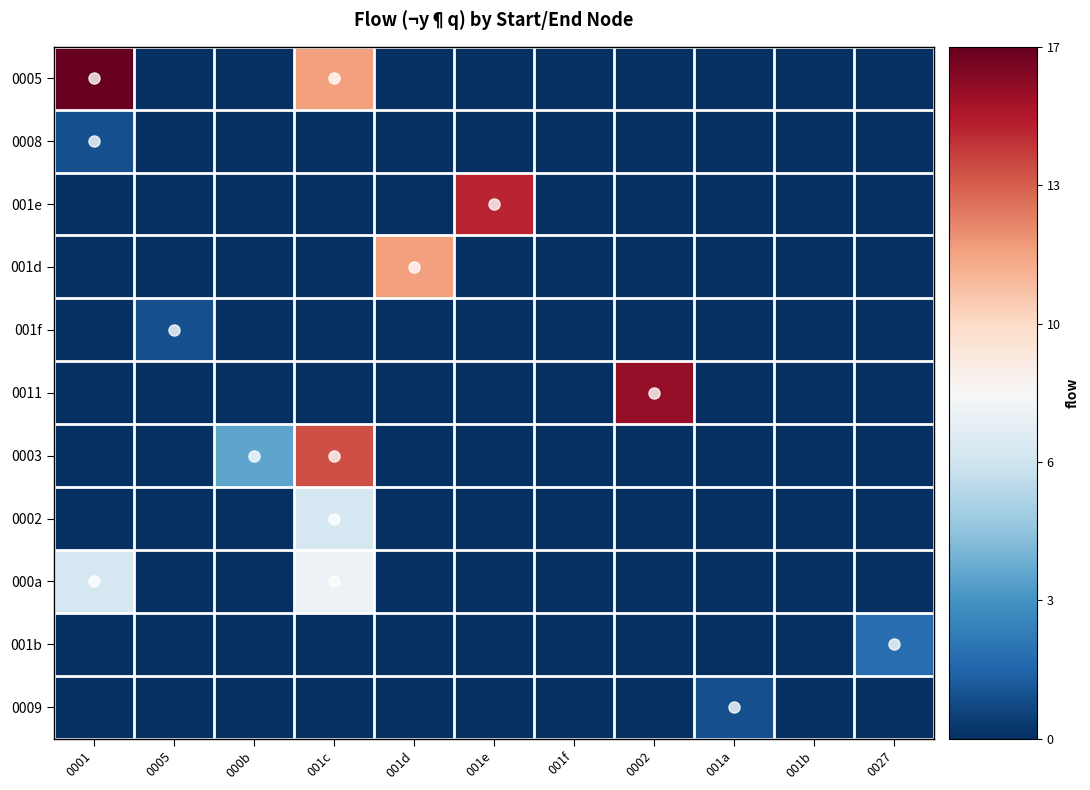

What is the difference between the highest and lowest values at 0001?

2.0